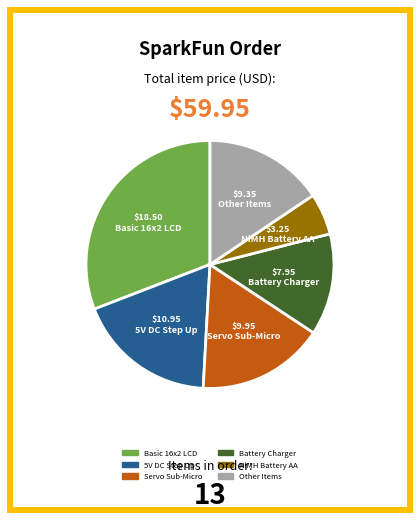

How many segments does this pie chart have?

6